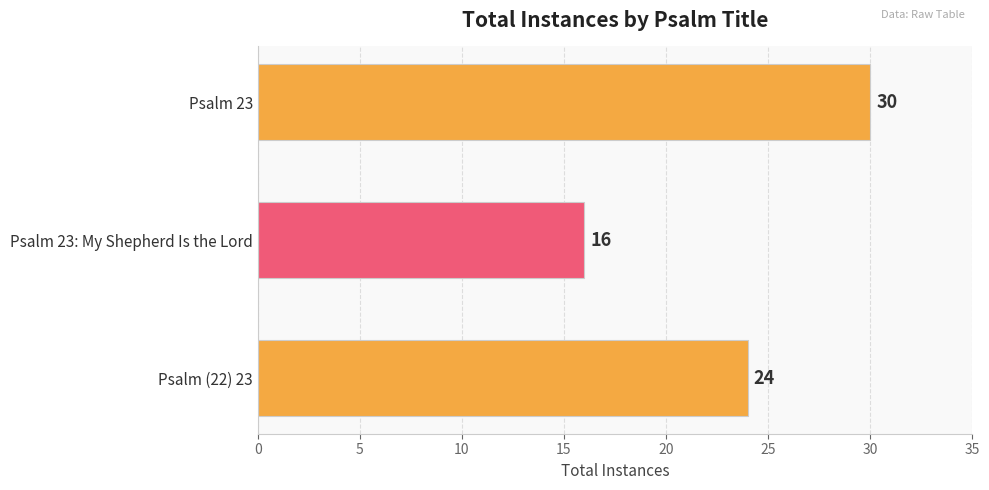

How many bars are there in total?

3